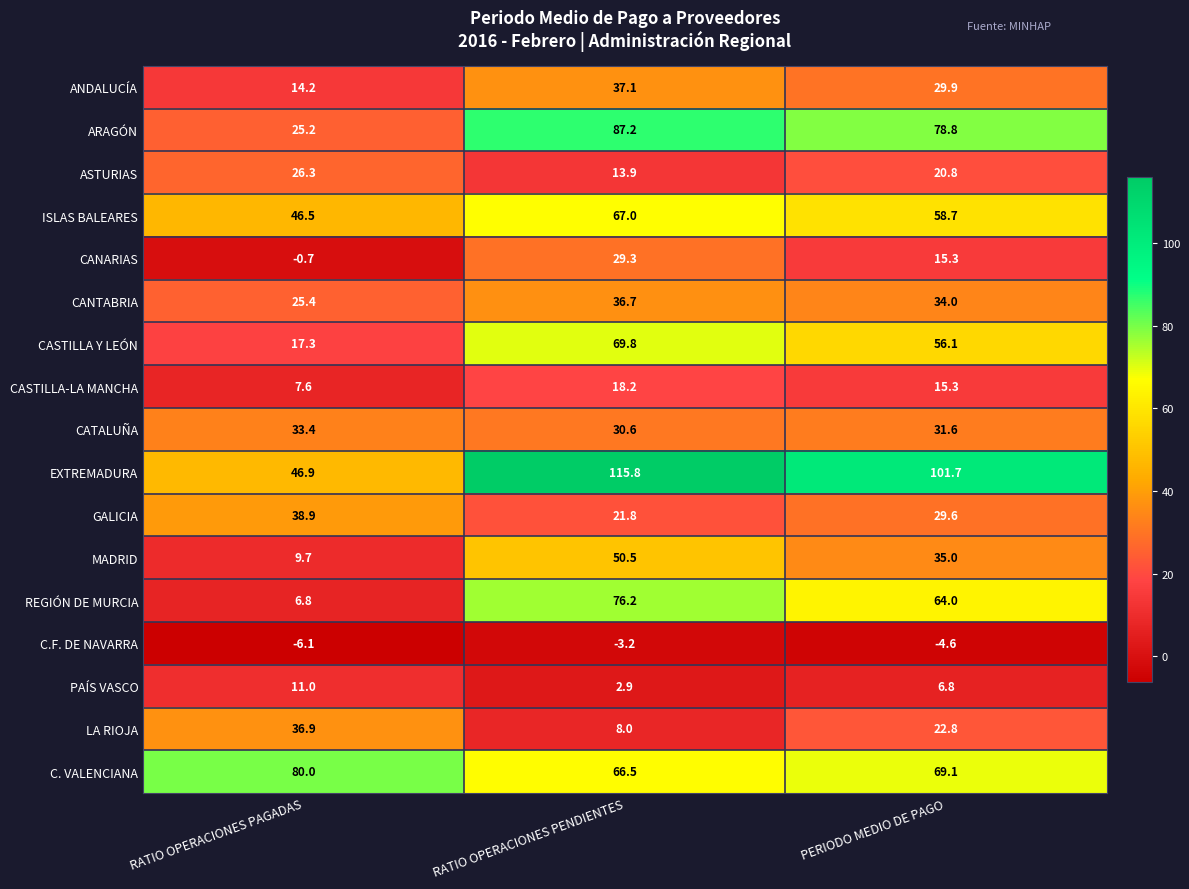

What is the sum of the ISLAS BALEARES values at RATIO OPERACIONES PAGADAS and PERIODO MEDIO DE PAGO?

105.2